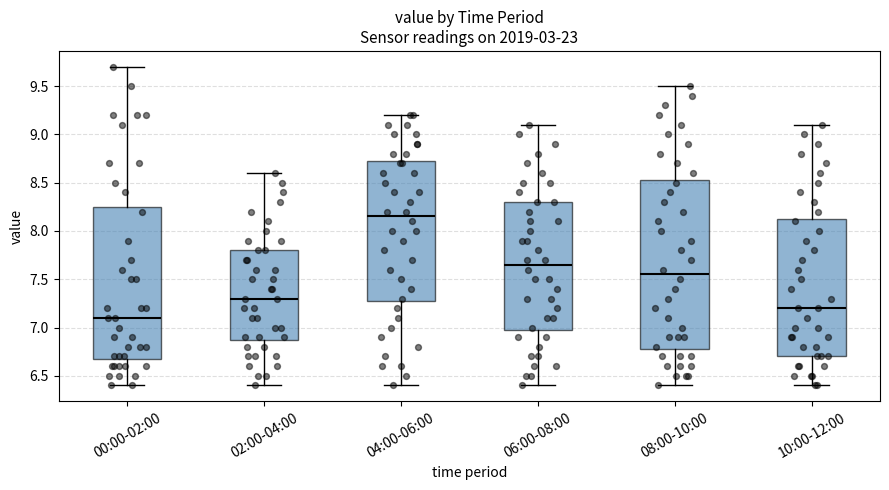

Where is the upper edge of the box for 08:00-10:00 on the y-axis? The values are not printed on the chart, so give them approximately, as read against the axis.

8.55